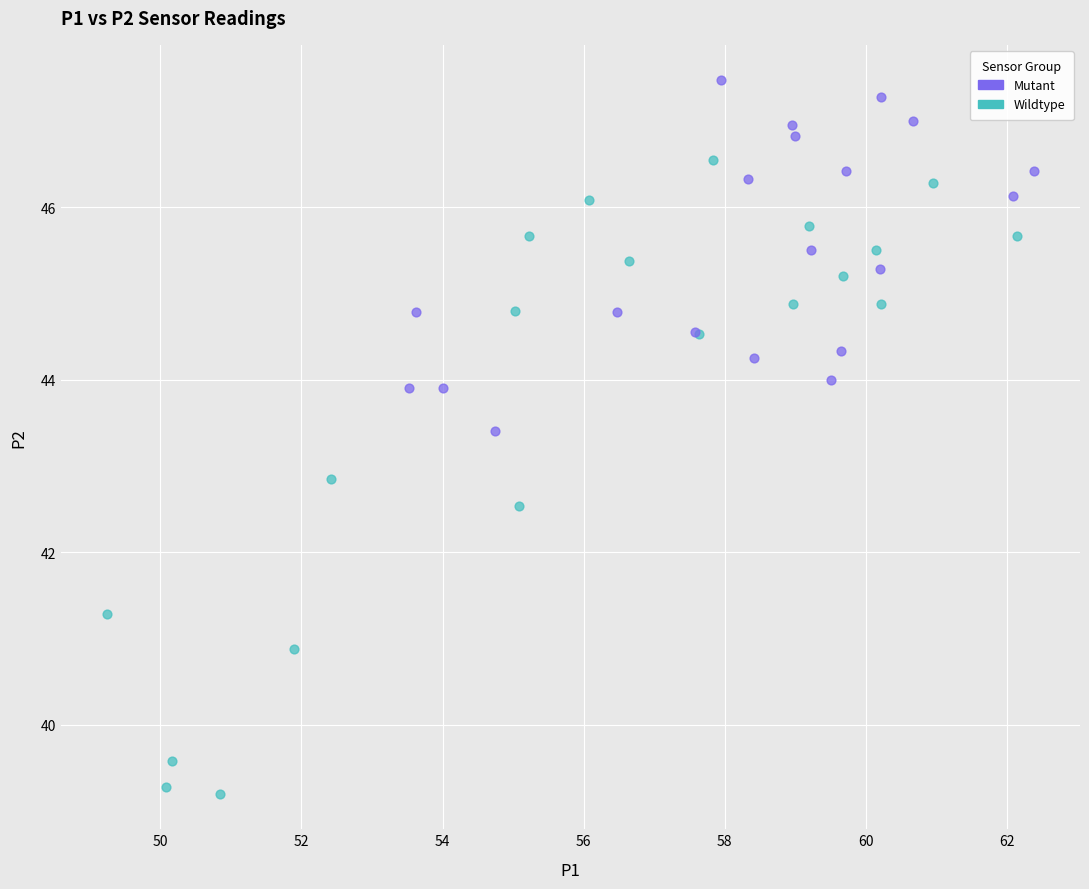

Which series has the widest spread of Y values?

Wildtype